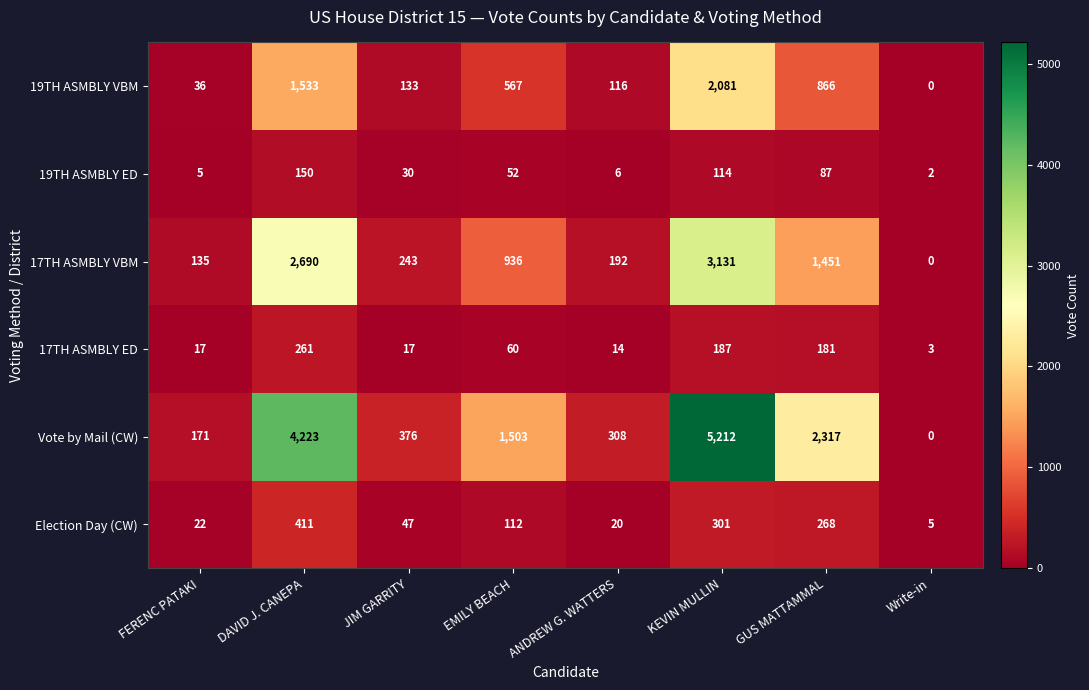

Which series has the largest range (max minus min)?

Vote by Mail (CW)